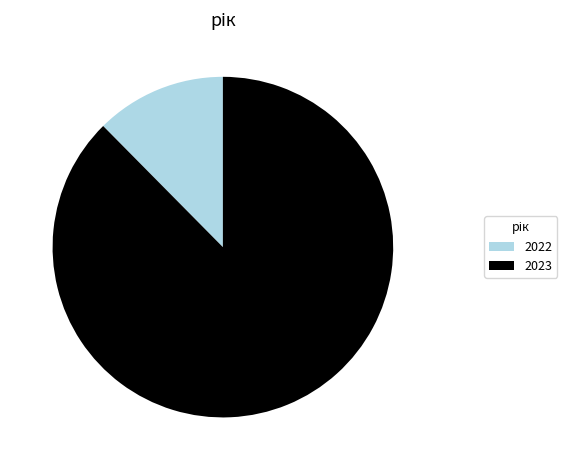

Does any single category account for the majority?

Yes